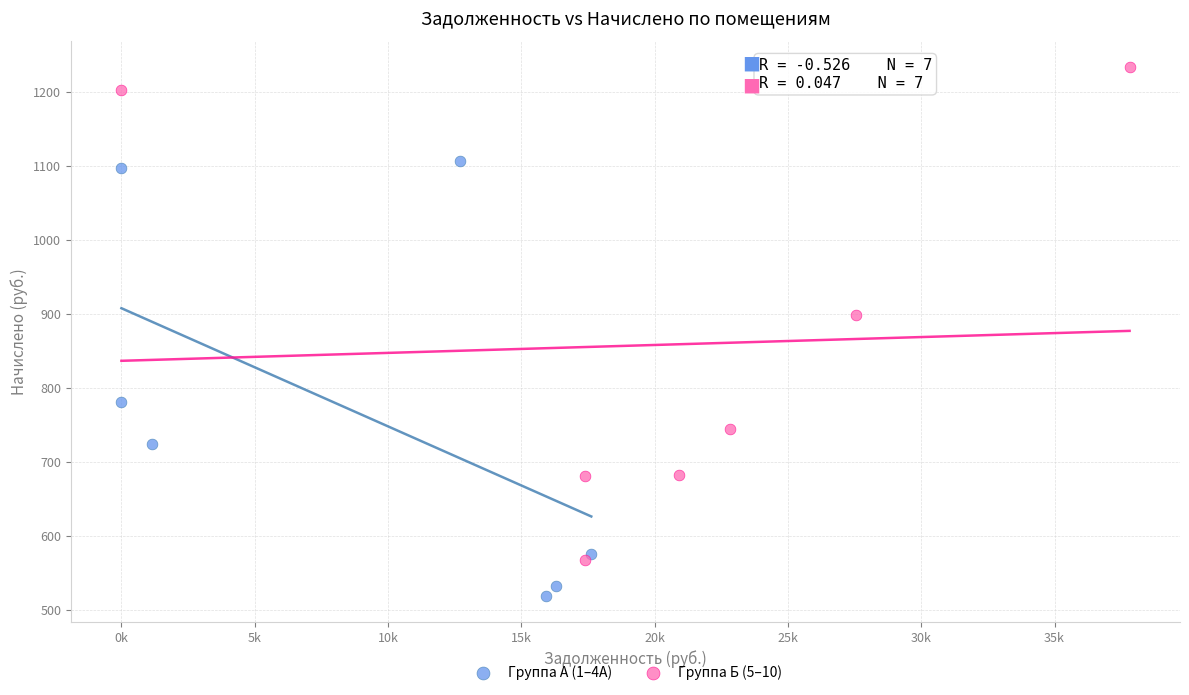

Which series contains the highest Y value?

Группа Б (5–10)